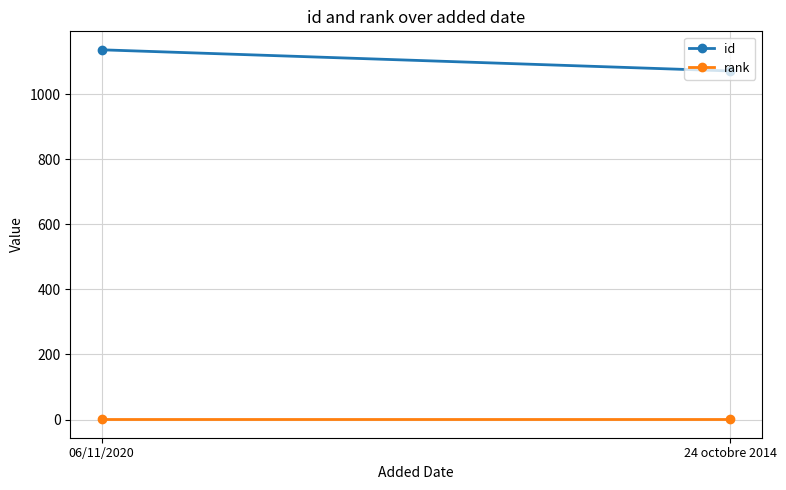

Reading left to right, transcribe all the data shown in this chart.

id: 1136	1071
rank: 1	1